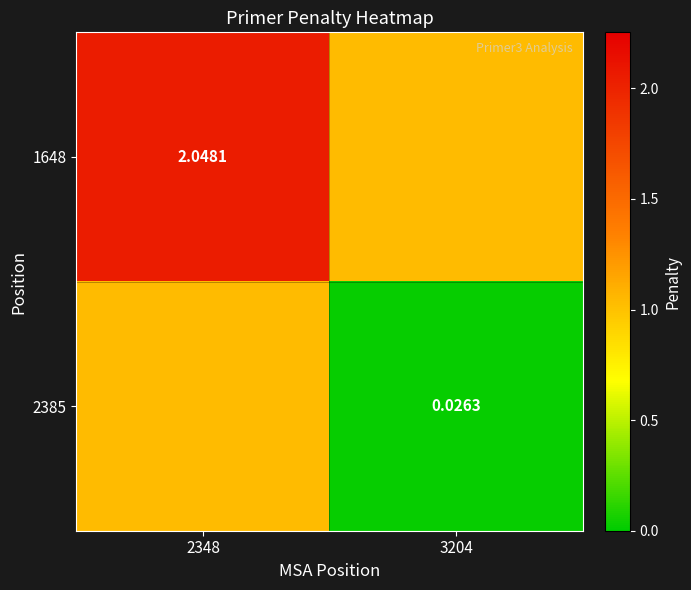

Which series has the largest total across all categories?

1648